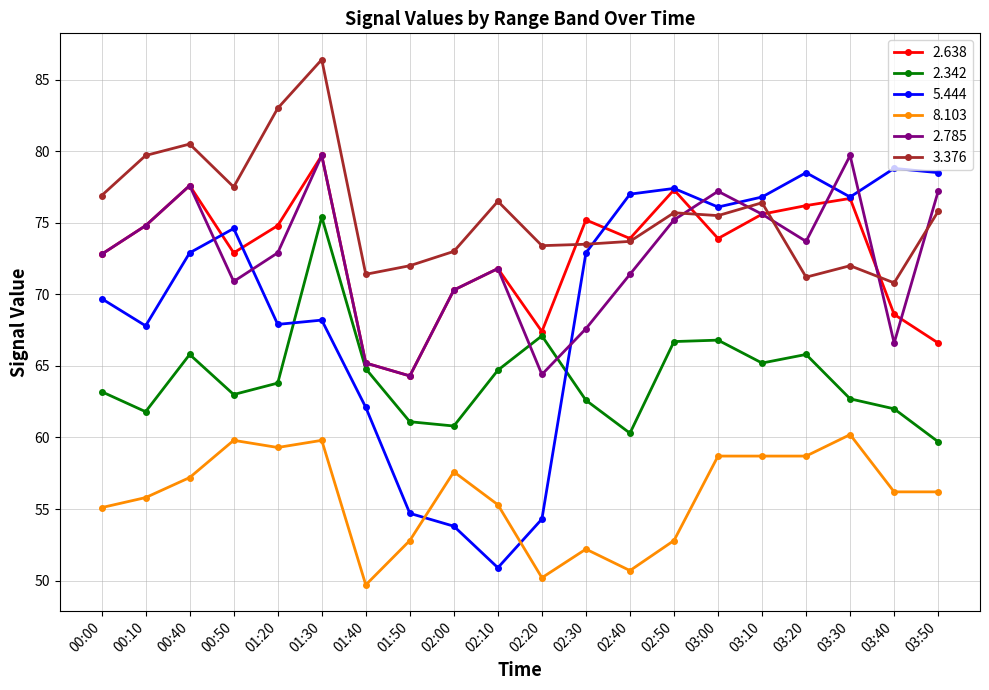

True or false: 2.342 has more than 2 points higher than both neighbors.

True